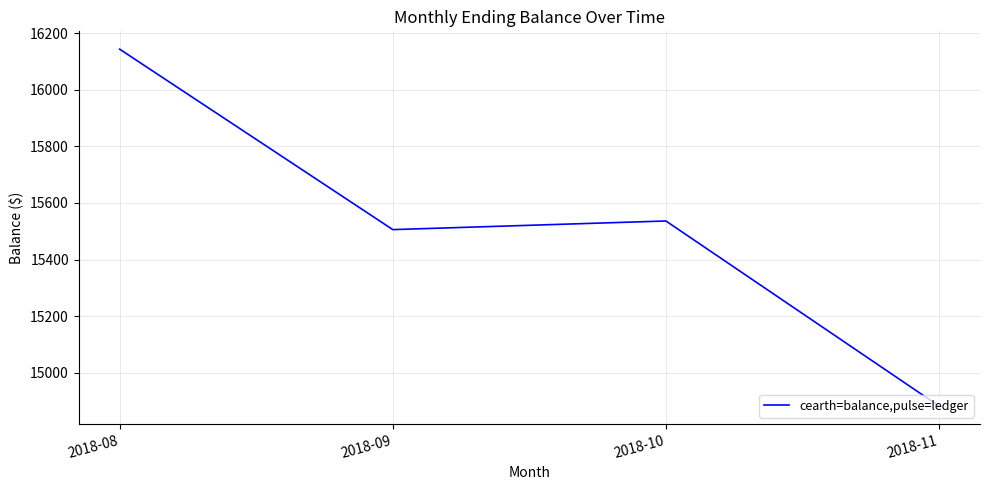

Which label corresponds to the largest value in the chart?

2018-08